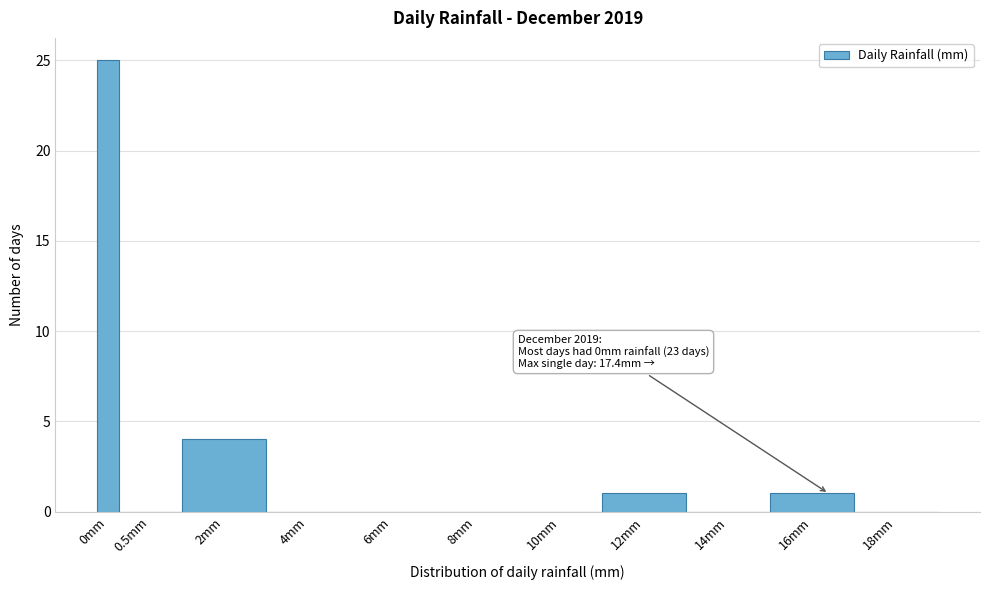

Reading right to left, what are all the values shown in this chart?

18mm=0	16mm=1	14mm=0	12mm=1	10mm=0	8mm=0	6mm=0	4mm=0	2mm=4	0.5mm=0	0mm=25